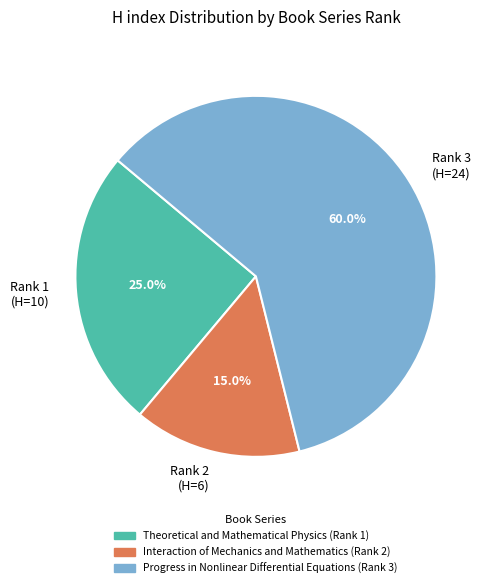

Combined, do Rank 2 (H=6) and Rank 3 (H=24) account for over 50%?

Yes